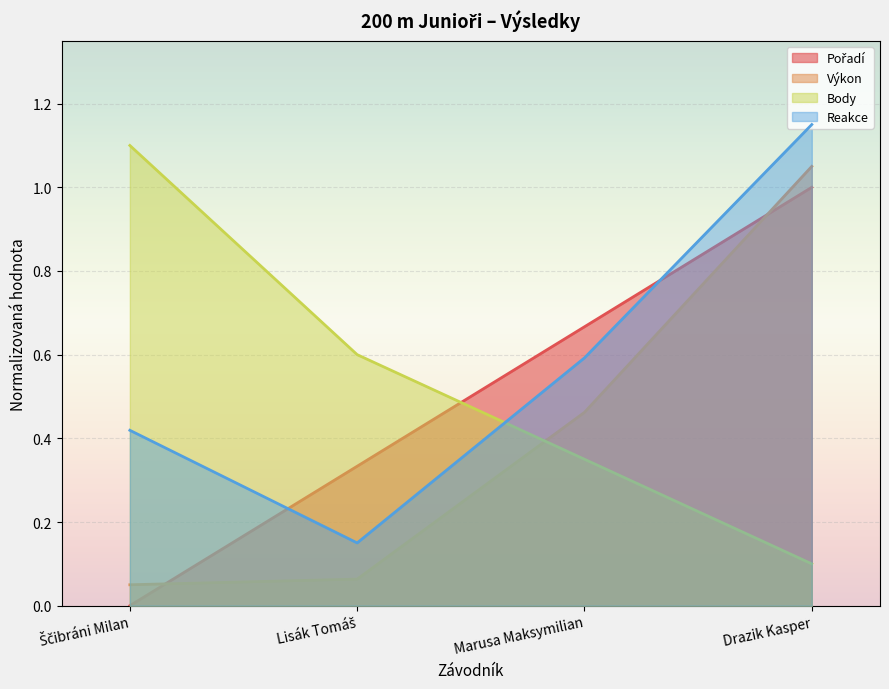

True or false: Body has more than 2 interior local peaks.

False